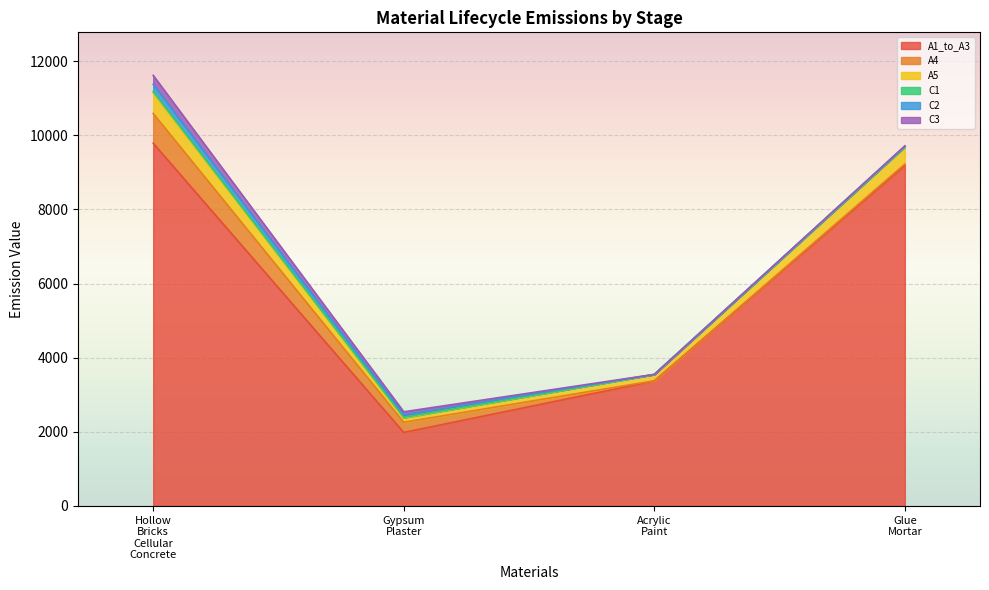

What is the sum of all A5 values?

1305.7